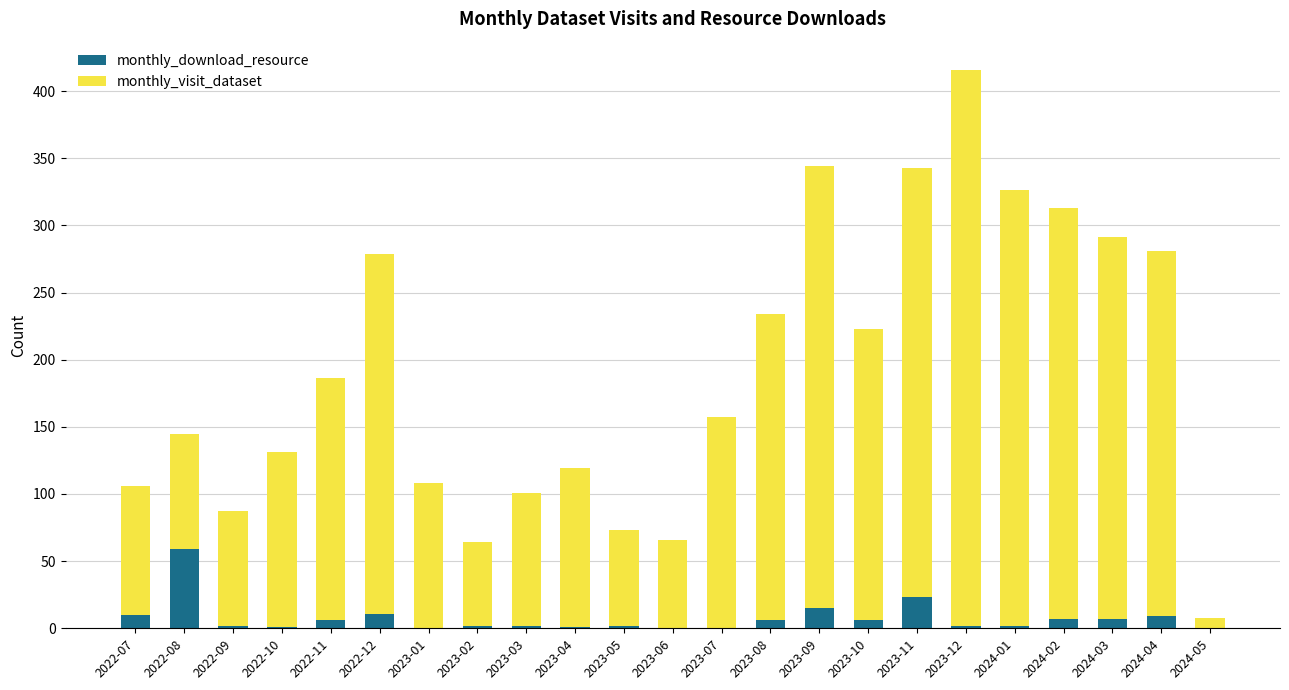

What is the total value across all series at 2023-06?

66